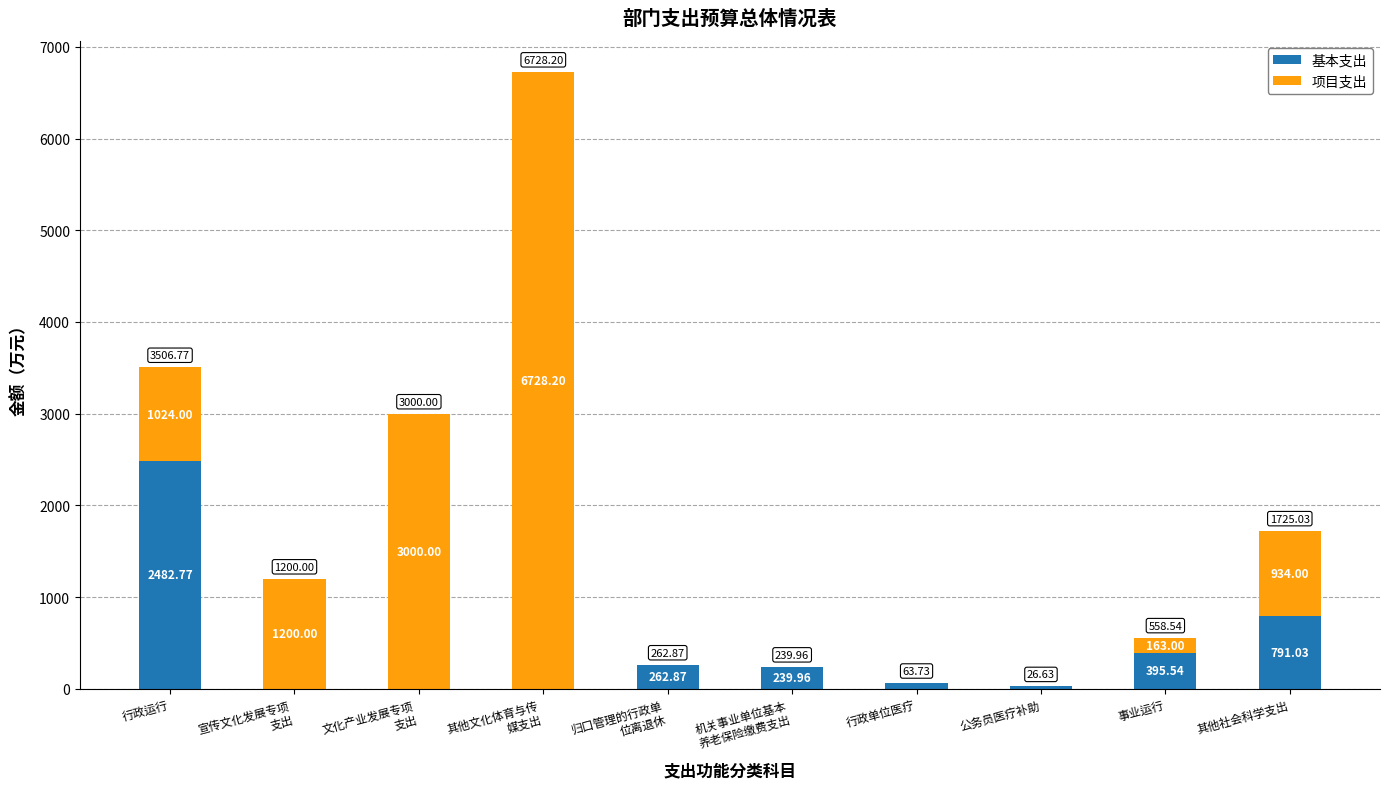

Where is 基本支出 nearest to the value 1241?

其他社会科学支出